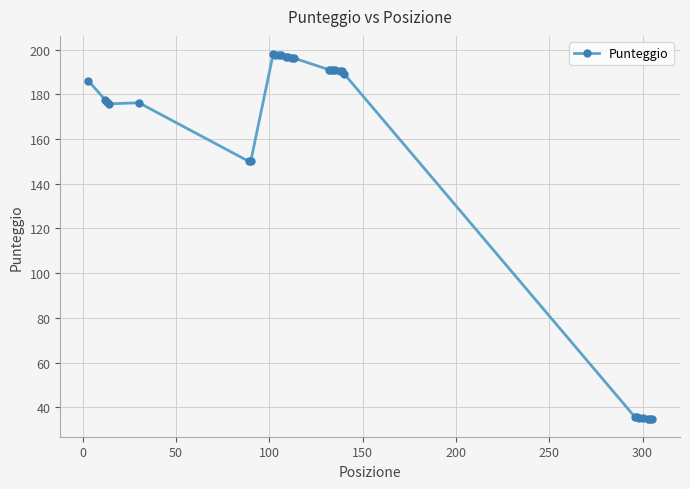

What is the average value?

149.9